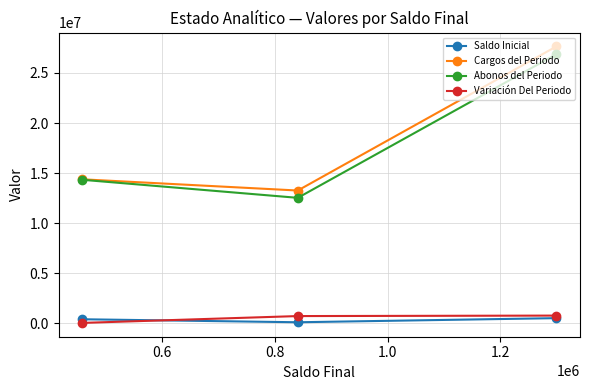

Which series has the largest range (max minus min)?

Cargos del Periodo